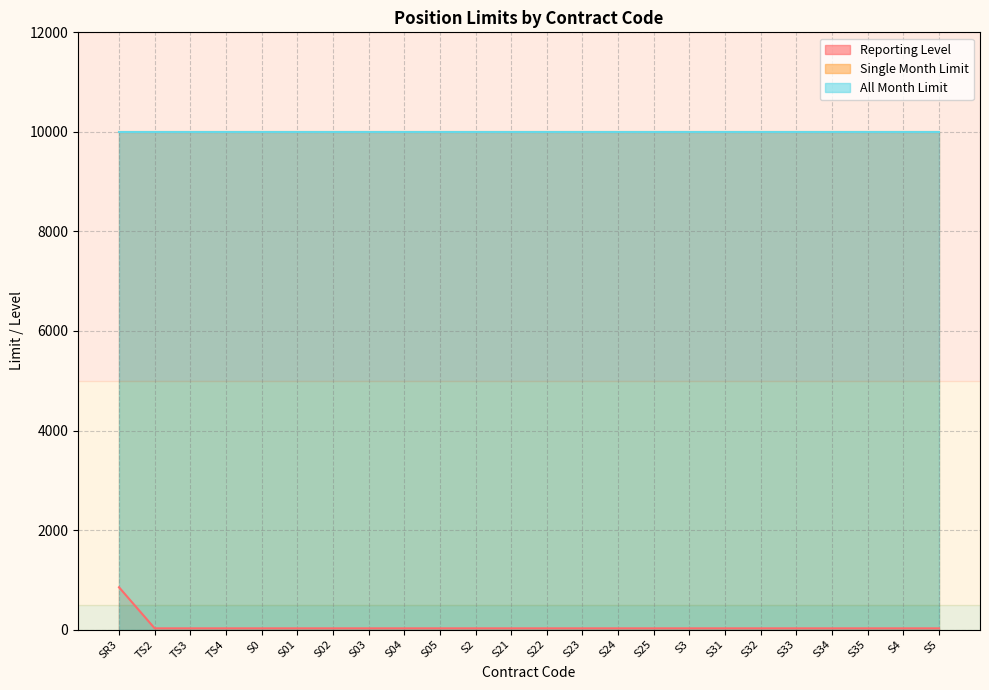

What is the spread (max minus min) of values at S34?

9975